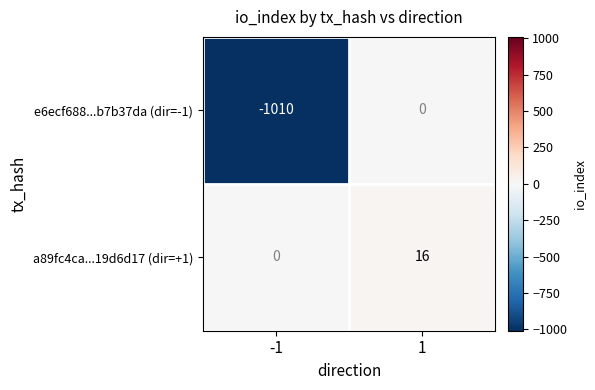

At which category does the chart reach its peak across all series?

1